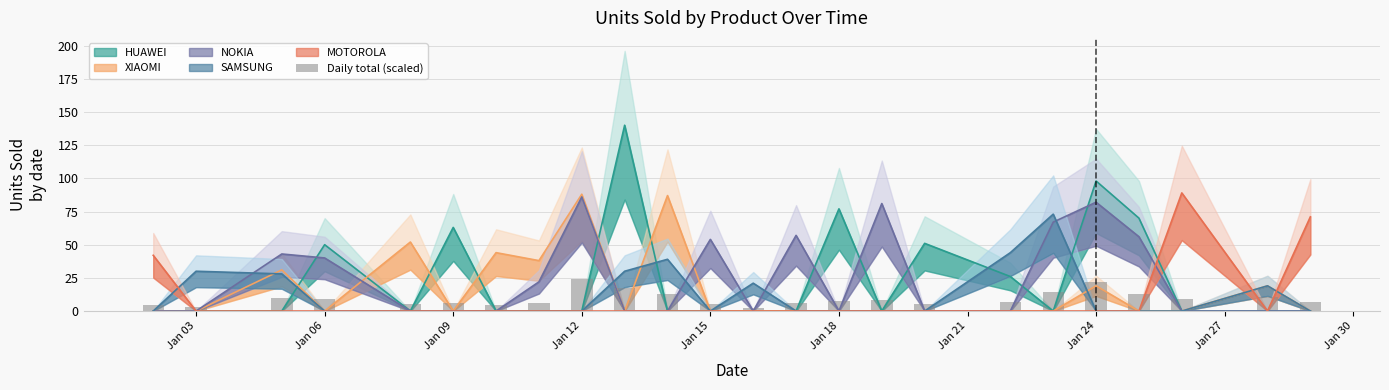

Does the chart contain any negative values?

No